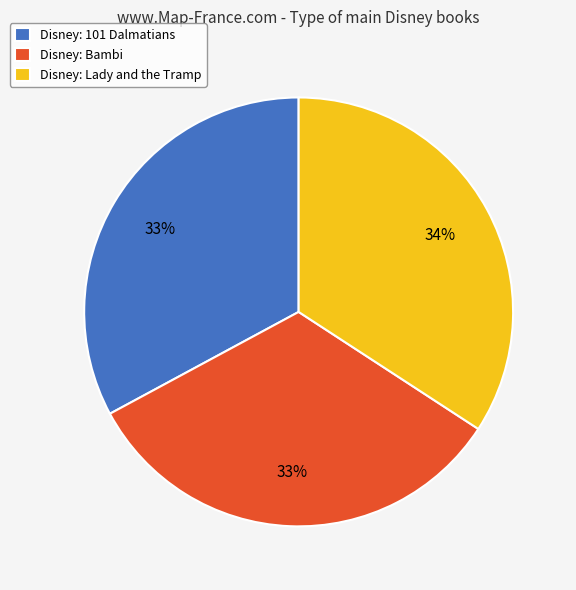

Do Disney: 101 Dalmatians and Disney: Lady and the Tramp together represent more than half of the pie?

Yes